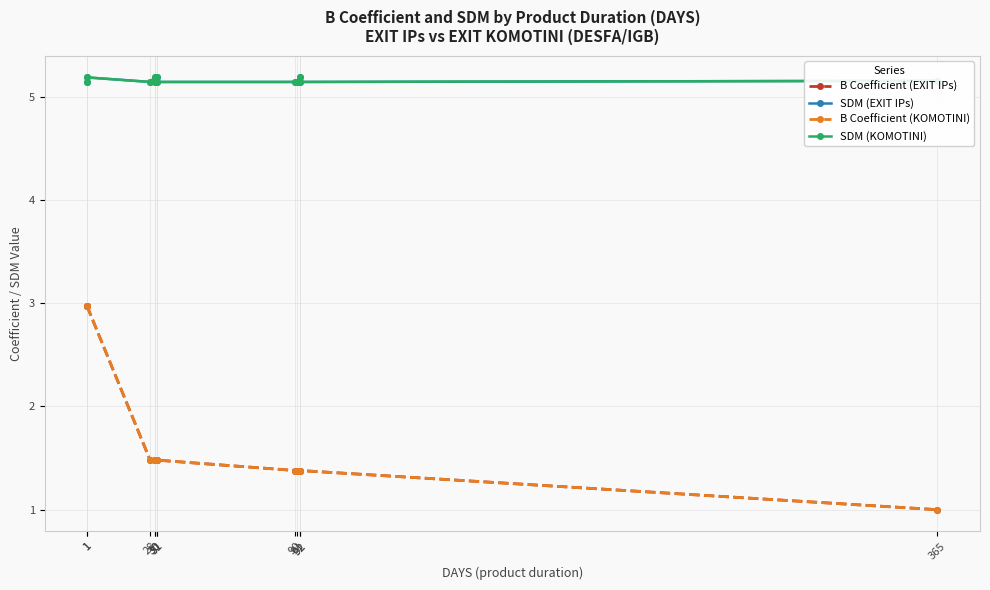

Reading left to right, extract all data points from this chart.

B Coefficient (EXIT IPs): 1=3.0	1=3.0	28=1.5	30=1.5	30=1.5	31=1.5	31=1.5	90=1.4	91=1.4	92=1.4	92=1.4	365=1.0
SDM (EXIT IPs): 1=5.1	1=5.2	28=5.1	30=5.2	30=5.1	31=5.2	31=5.1	90=5.1	91=5.1	92=5.2	92=5.1	365=5.2
B Coefficient (KOMOTINI): 1=3.0	1=3.0	28=1.5	30=1.5	30=1.5	31=1.5	31=1.5	90=1.4	91=1.4	92=1.4	92=1.4	365=1.0
SDM (KOMOTINI): 1=5.1	1=5.2	28=5.1	30=5.2	30=5.1	31=5.2	31=5.1	90=5.1	91=5.1	92=5.2	92=5.1	365=5.2